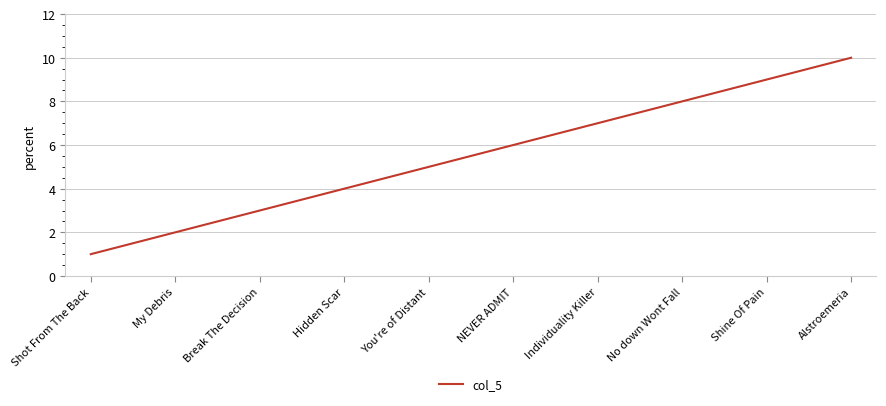

What is the sum of the values at Break The Decision and Individuality Killer?

10